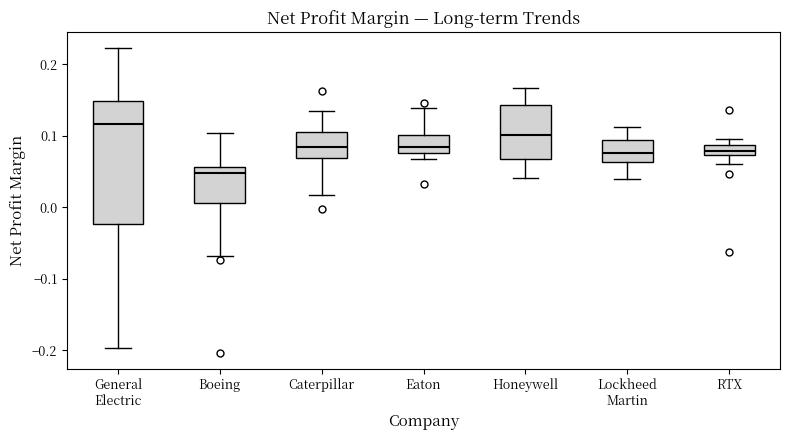

Comparing the boxes themselves (not the whiskers), which one is the tallest?

General Electric